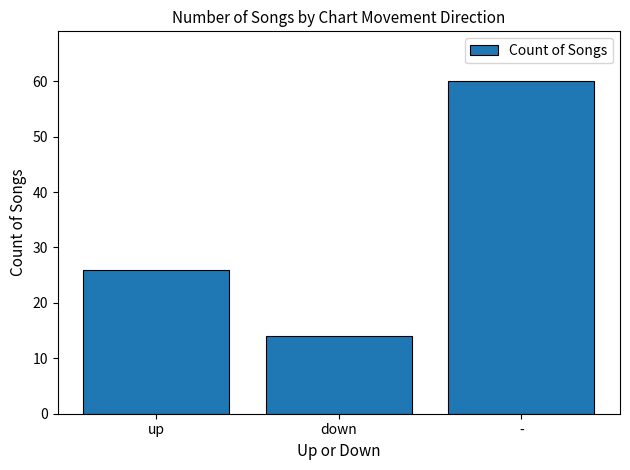

Are the bars grouped side by side (vs. stacked)?

No